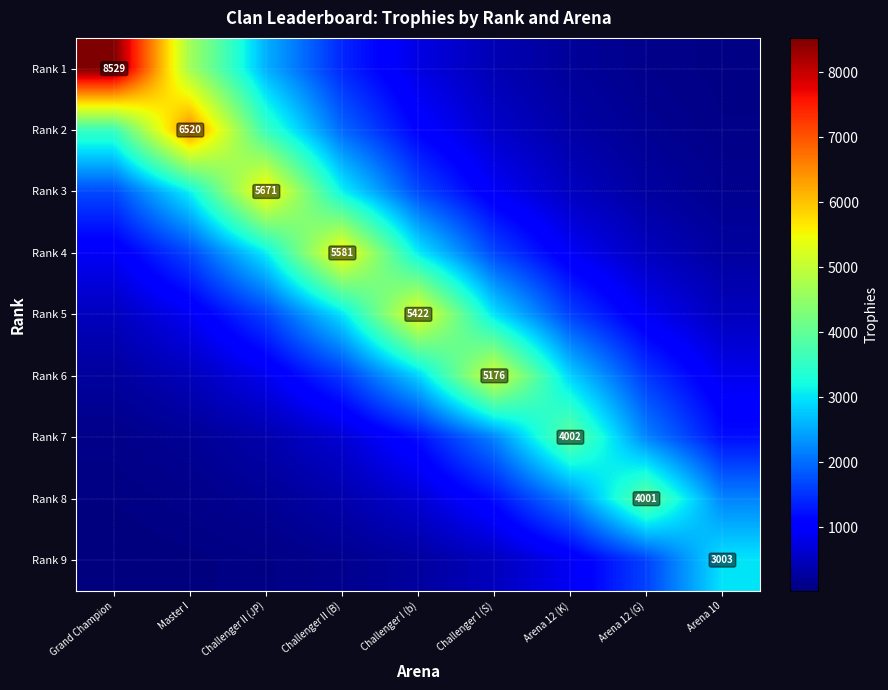

At which category is the sum across all series the highest?

Challenger II (JP)